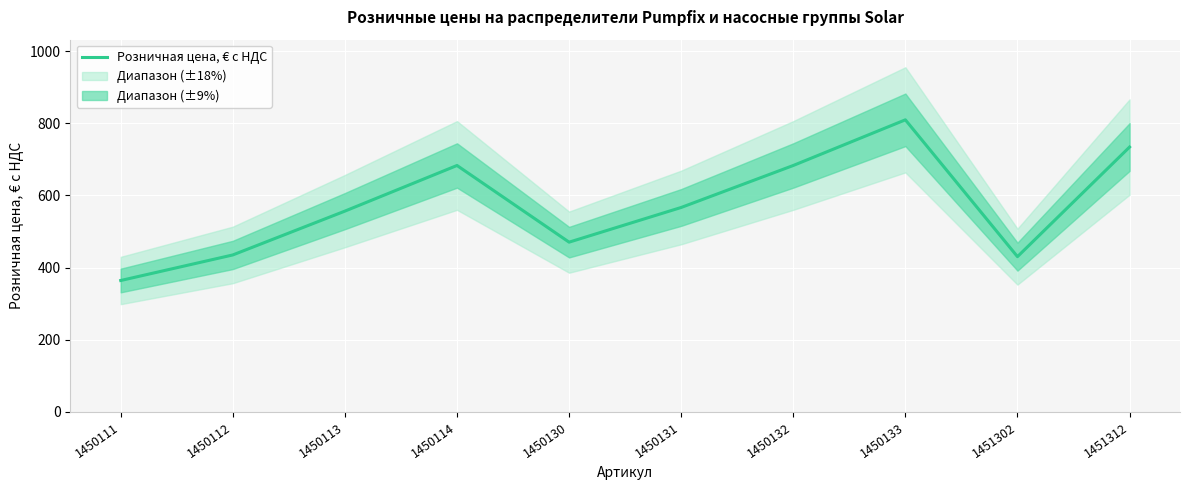

Where is the first local minimum?

1450130